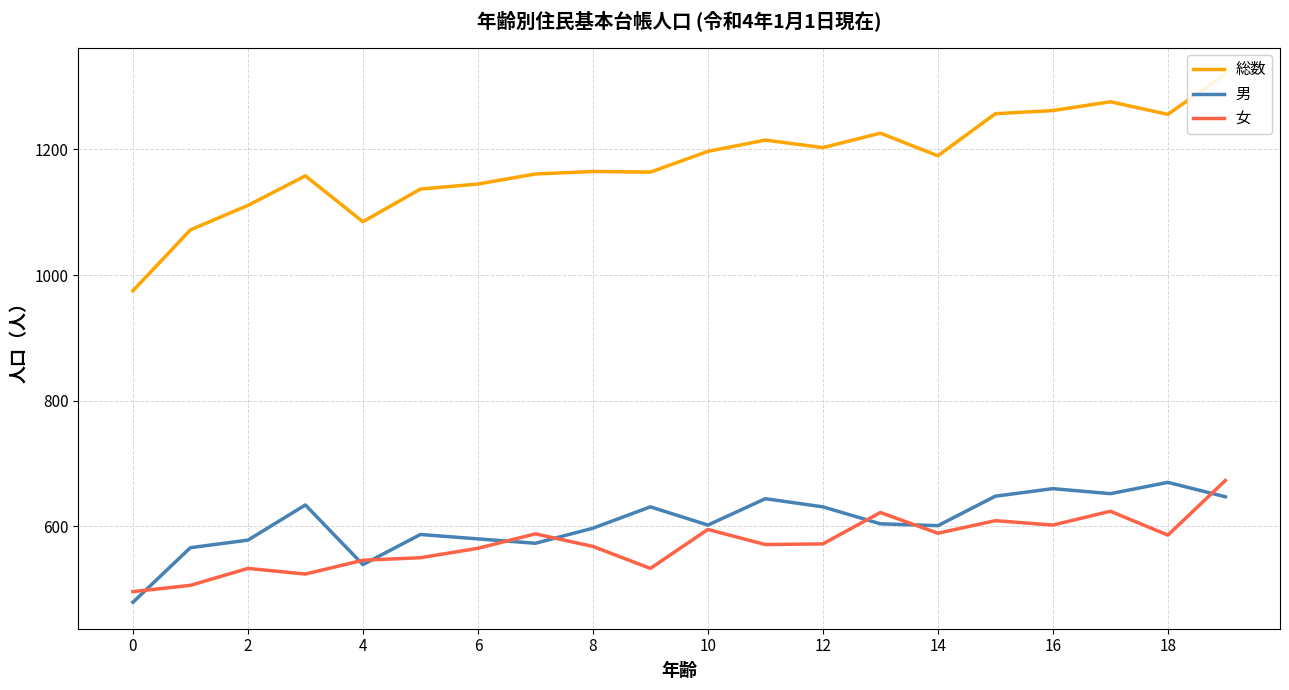

Is the value of 女 at 12 greater than the value of 男 at 16?

No